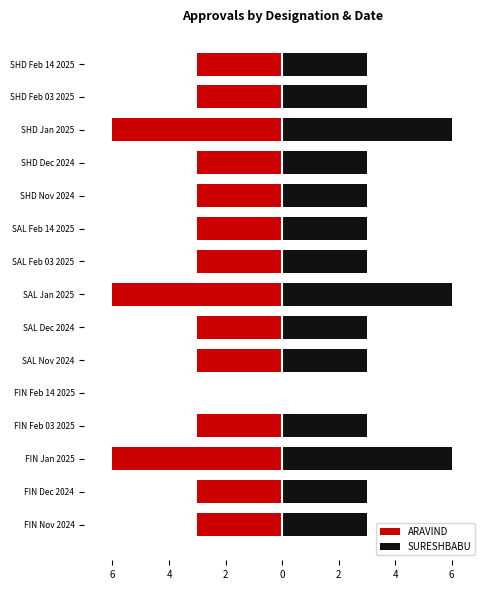

How many bars are there in total?

30